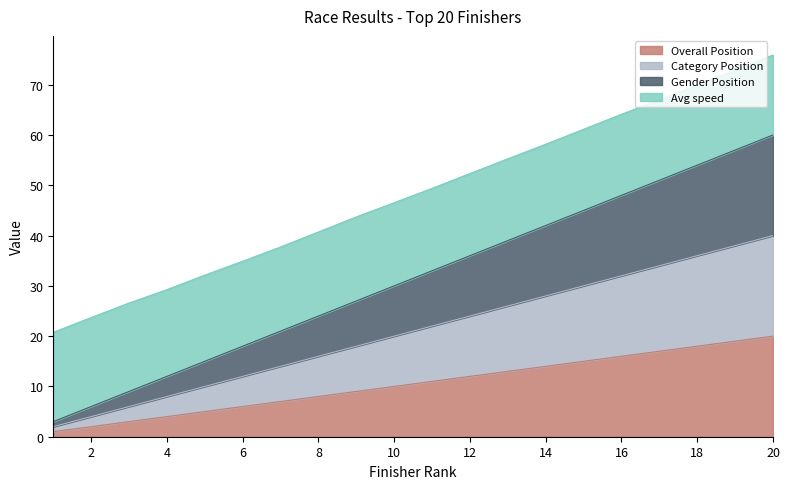

Does the chart display data point markers on the line(s)?

No